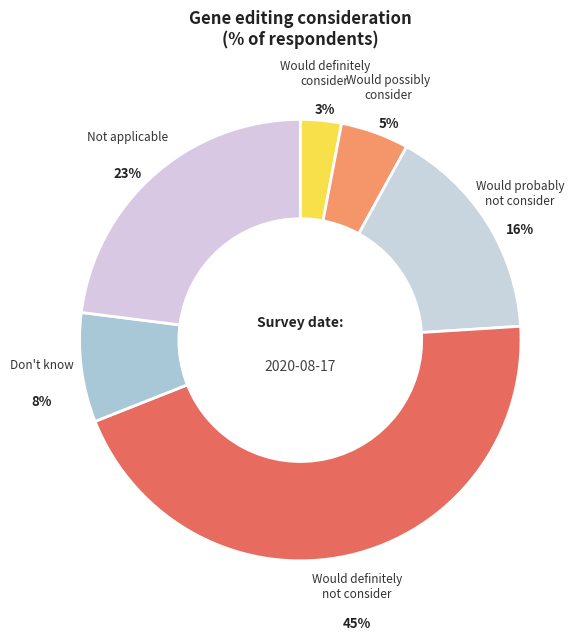

To the nearest percent, what is the difference between the largest and smallest slice percentages?

42%